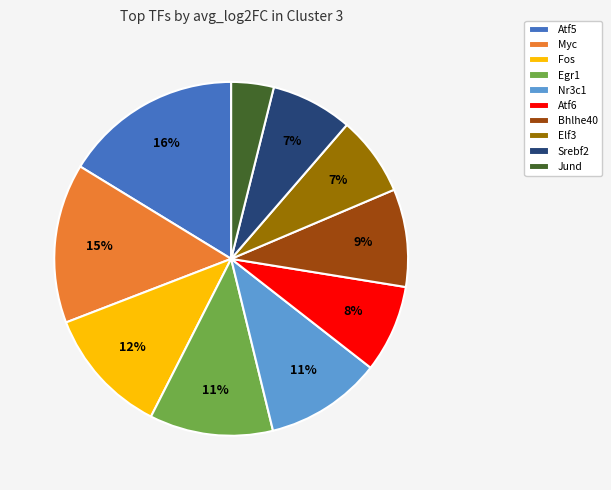

How many segments does this pie chart have?

10